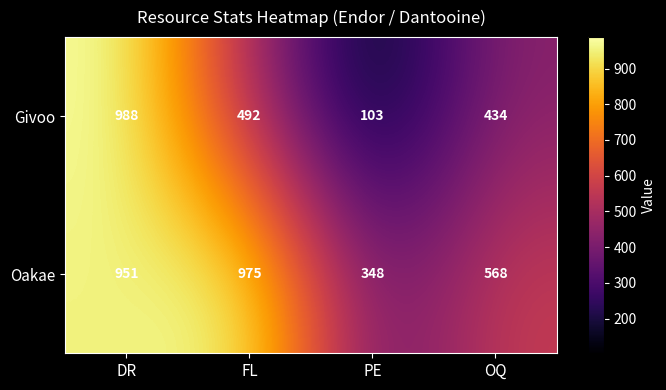

Which label corresponds to the smallest value in the chart?

PE